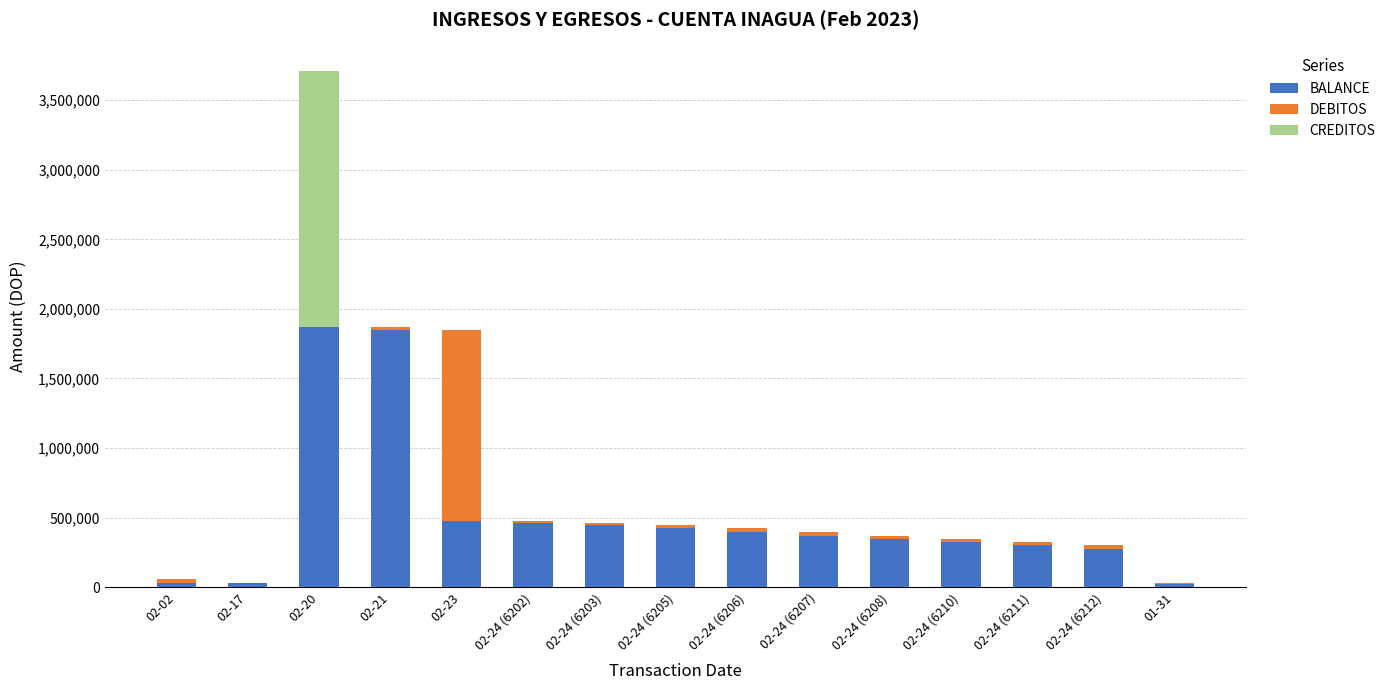

At which category is the sum across all series the highest?

02-20